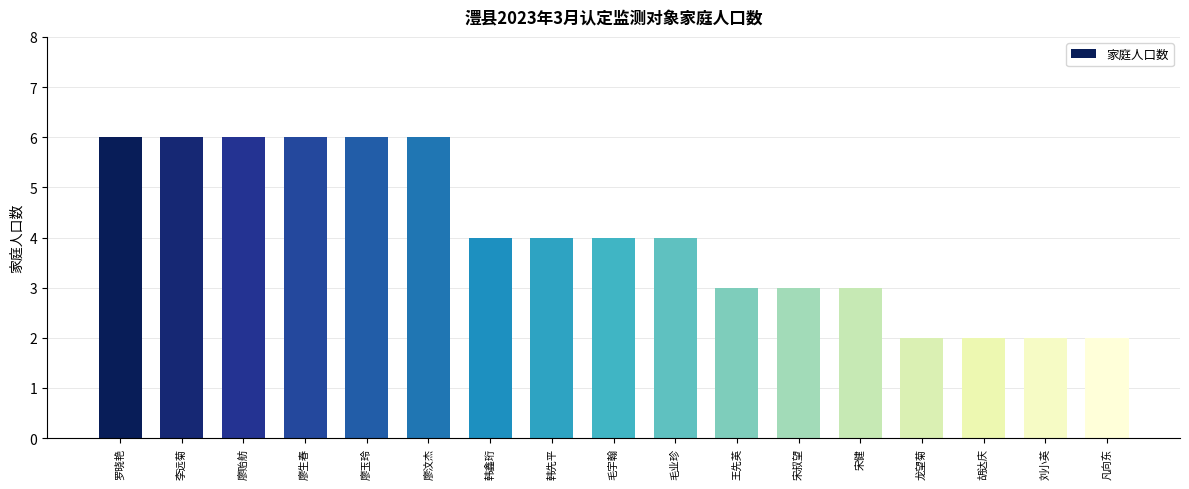

What is the difference between the second highest and minimum values?

4